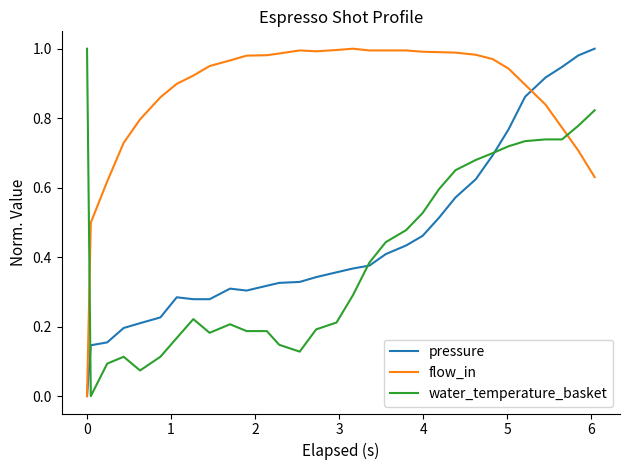

Which series has the largest total across all categories?

flow_in